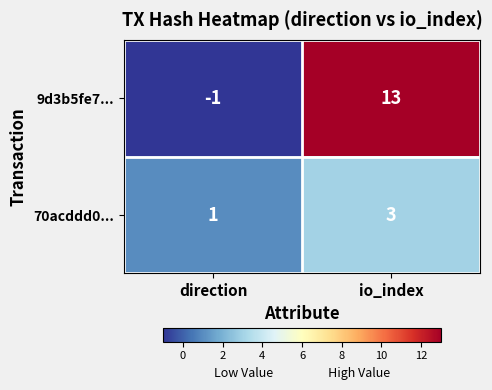

Reading right to left, extract all data points from this chart.

9d3b5fe7...: io_index=13	direction=-1
70acddd0...: io_index=3	direction=1